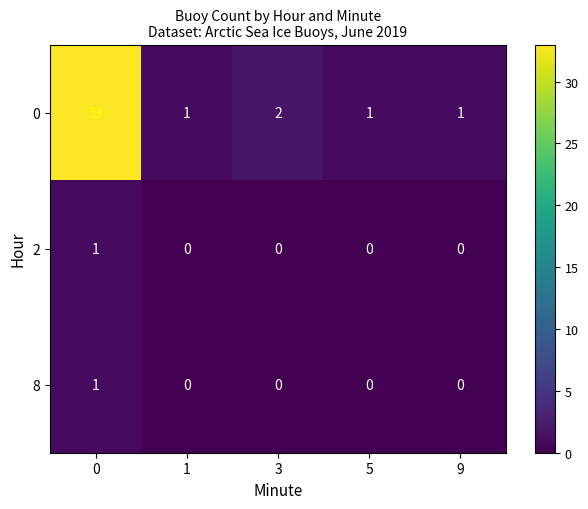

The 2 series shows 0 at 1. True or false?

True